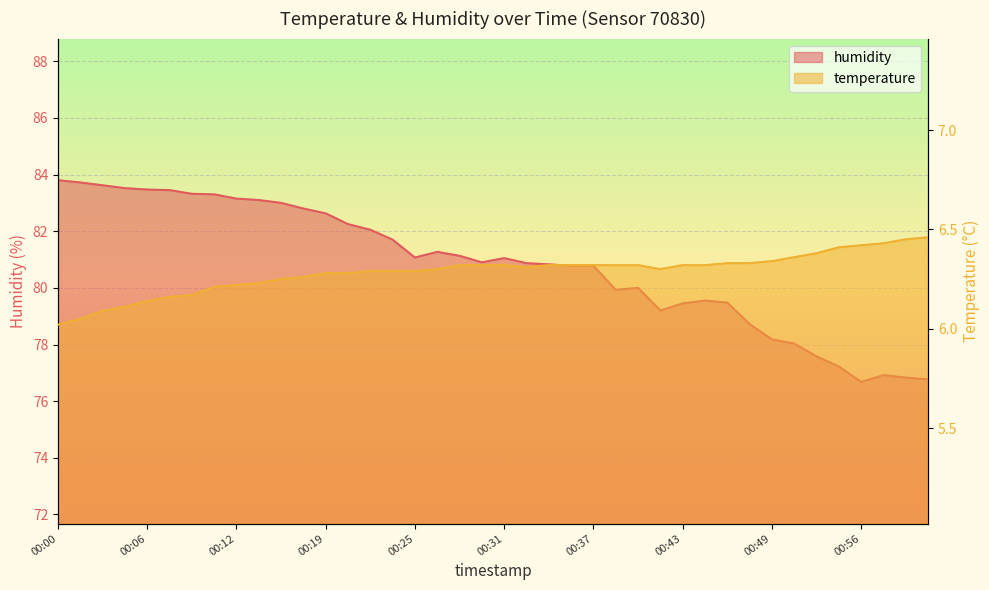

What is the lowest value of the temperature series?

6.0